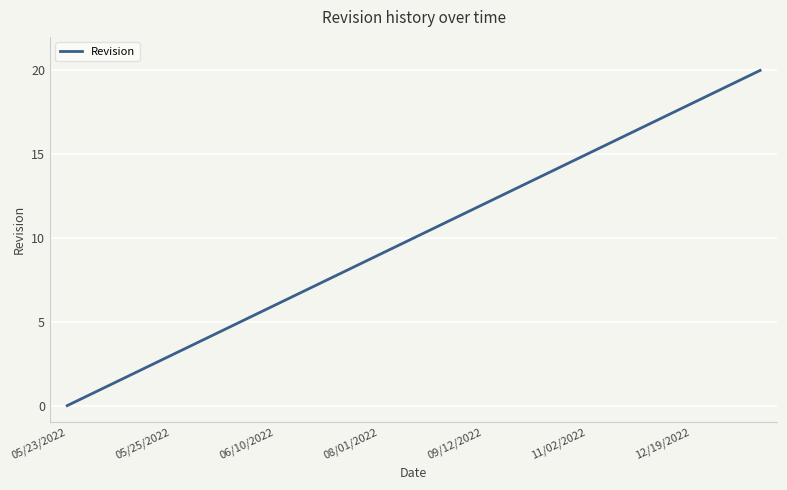

What is the greatest value displayed?

20.0